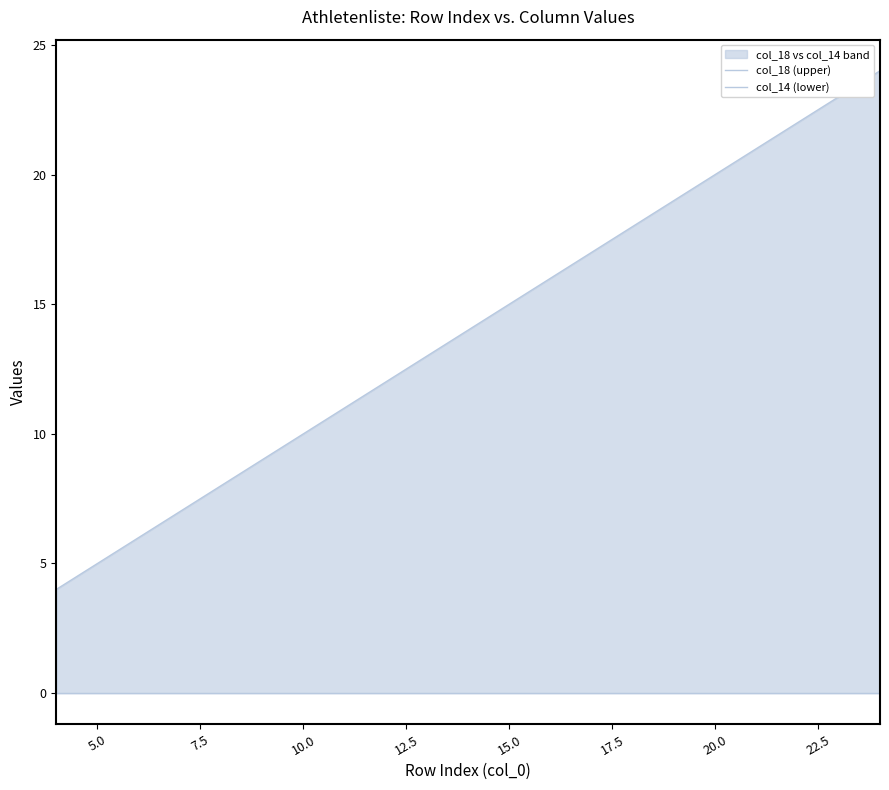

Reading right to left, what are all the values shown in this chart?

col_18 (upper): 24	23	22	21	20	19	18	17	16	15	14	13	12	11	10	9	8	7	6	5	4
col_14 (lower): 0	0	0	0	0	0	0	0	0	0	0	0	0	0	0	0	0	0	0	0	0